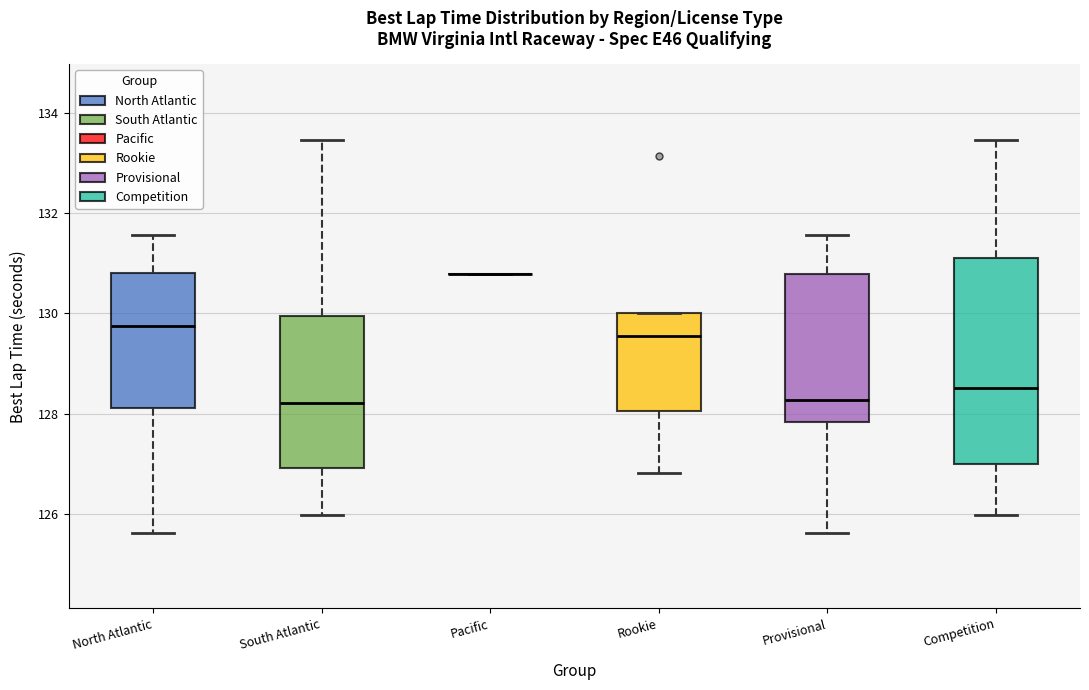

Reading left to right, transcribe this box plot: for each box, give where its median line is, the range the box spans, and where its two whiskers end, as read against the y-axis. The values are not printed on the chart, so give them approximately, as read against the axis.

North Atlantic: median 129.8, box 128.2 to 130.8, whiskers 125.6 to 131.6
South Atlantic: median 128.2, box 127.0 to 130.0, whiskers 126.0 to 133.4
Pacific: box collapsed to a line at 130.8, whiskers 130.8 to 130.8
Rookie: median 129.6, box 128.0 to 130.0, whiskers 126.8 to 130.0
Provisional: median 128.2, box 127.8 to 130.8, whiskers 125.6 to 131.6
Competition: median 128.6, box 127.0 to 131.2, whiskers 126.0 to 133.4